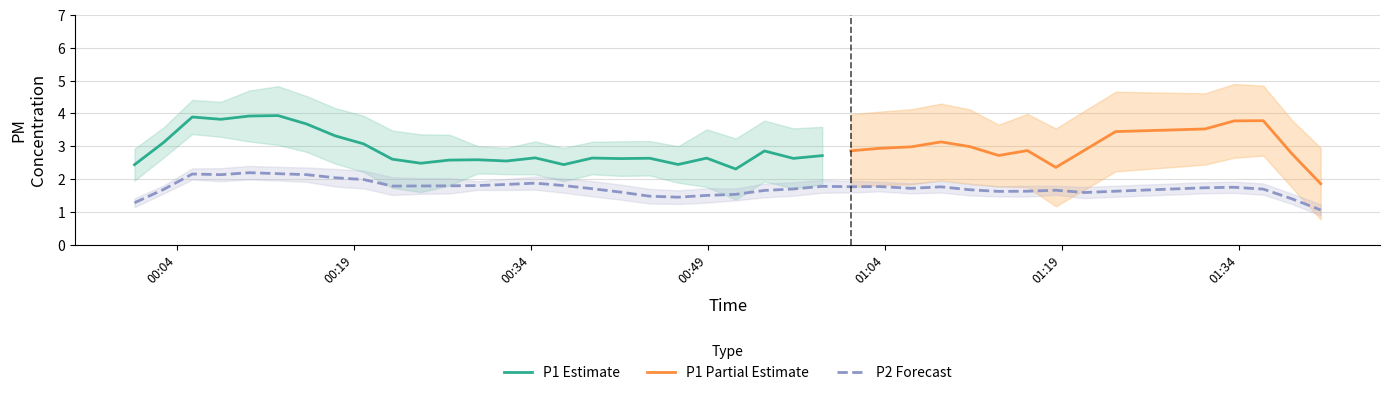

In P2, how many points are lower than both neighbors (excluding endpoints)?

10